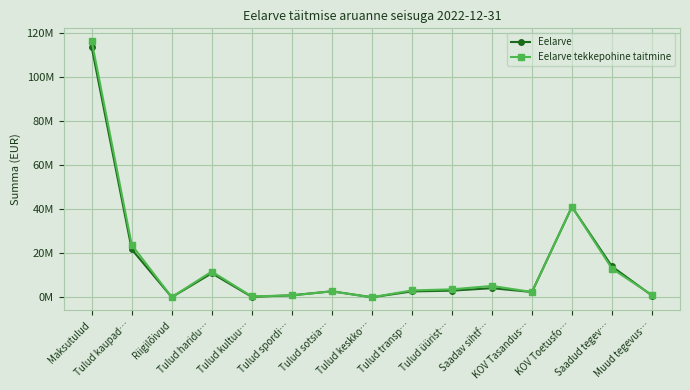

What is the value of the Eelarve point at the 1st from the left?

113677000.0